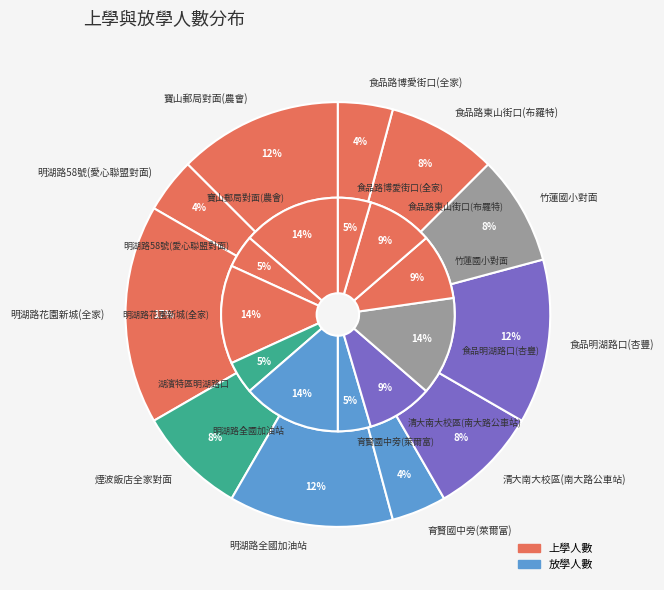

Is it true that 寶山郵局對面(農會) is 26% of the pie?

False